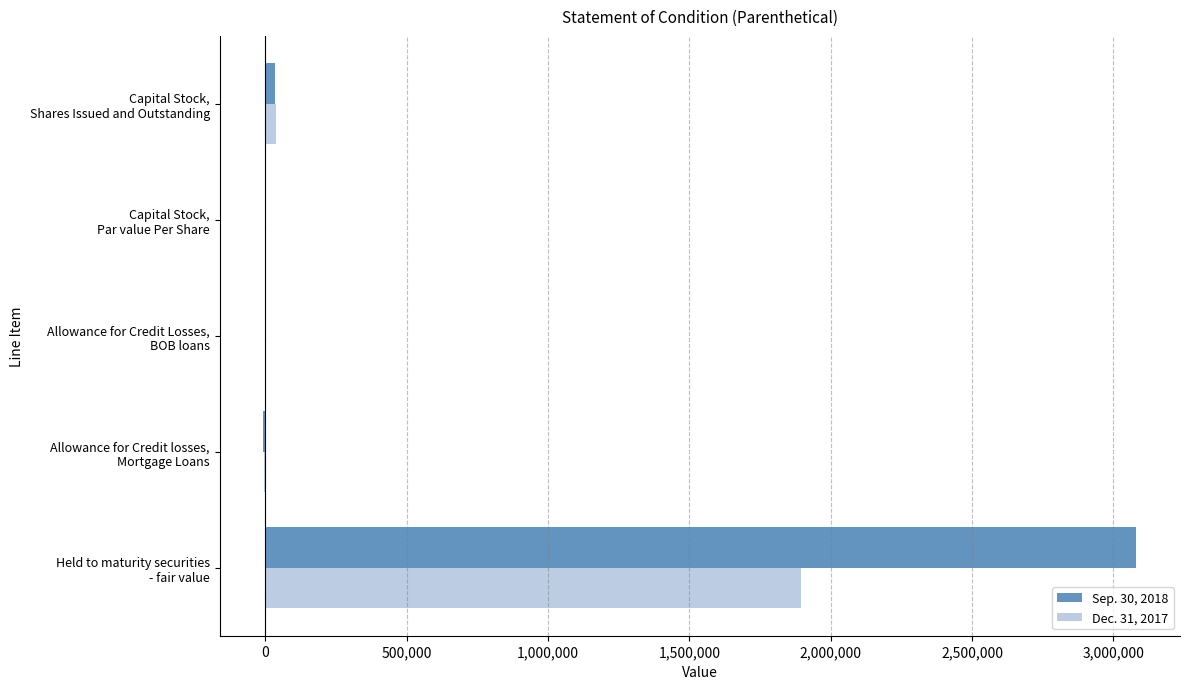

What is the greatest value displayed?

3081059